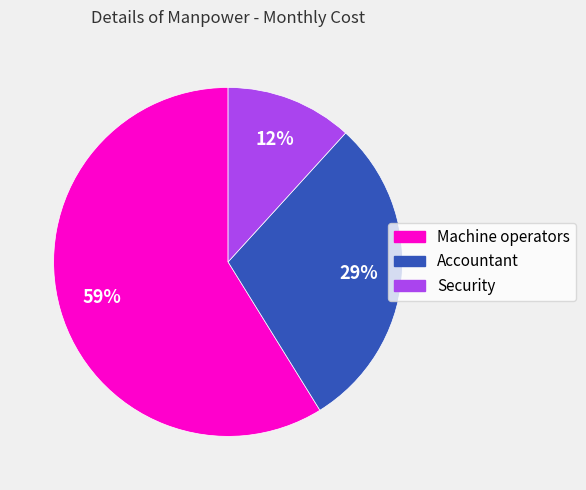

To the nearest percent, what percentage of the pie is Security?

12%